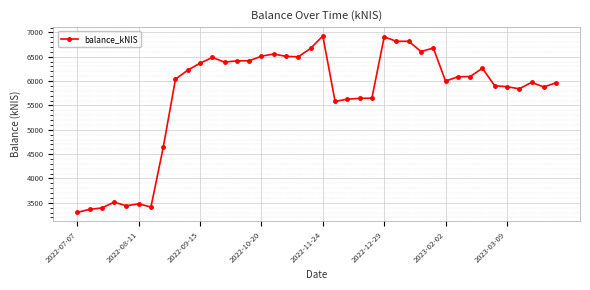

What is the value of the 16th point from the left?

6510.9